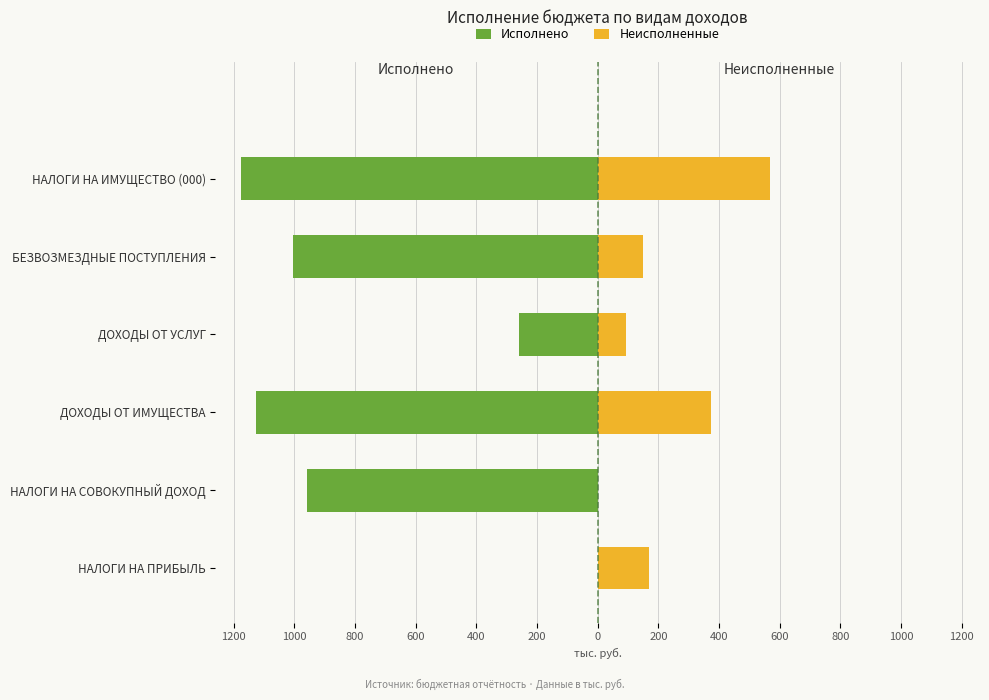

The value of Неисполненные at НАЛОГИ НА СОВОКУПНЫЙ ДОХОД is 0.0. True or false?

True